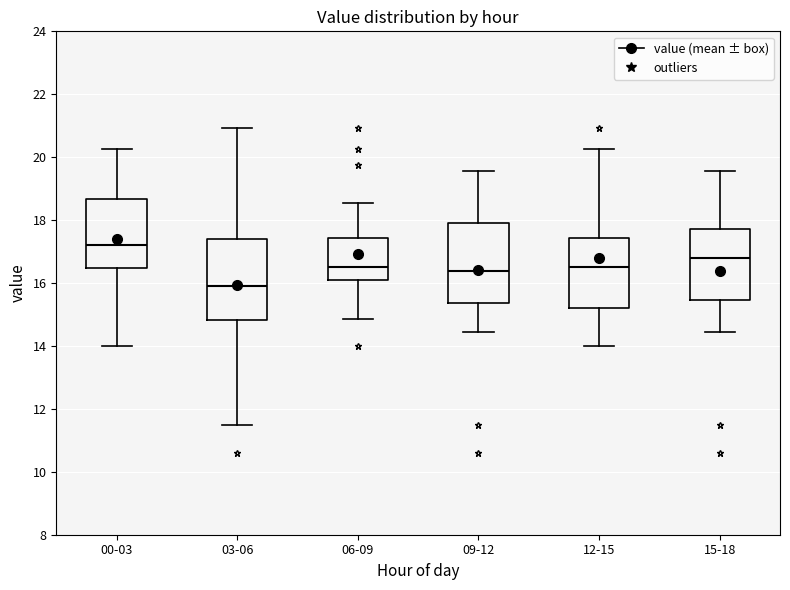

Which box has the highest median line?

00-03